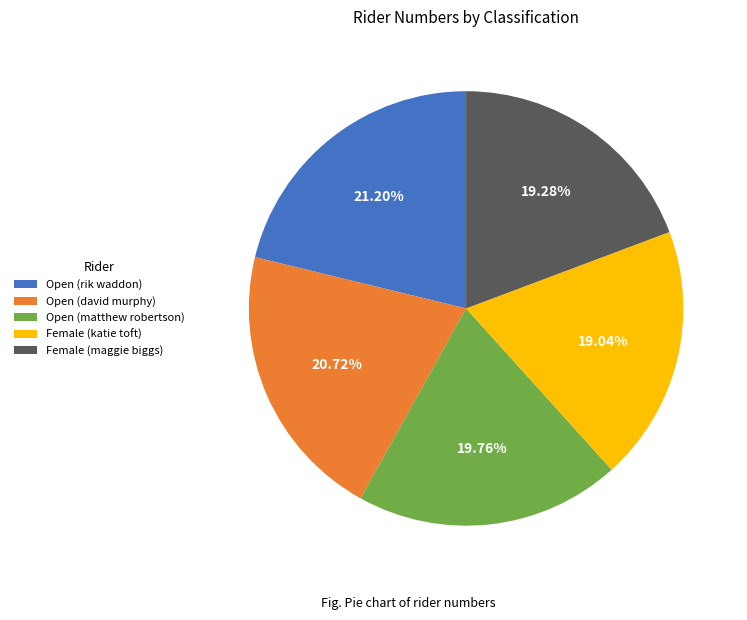

Is Open (matthew robertson) the majority of the pie?

No